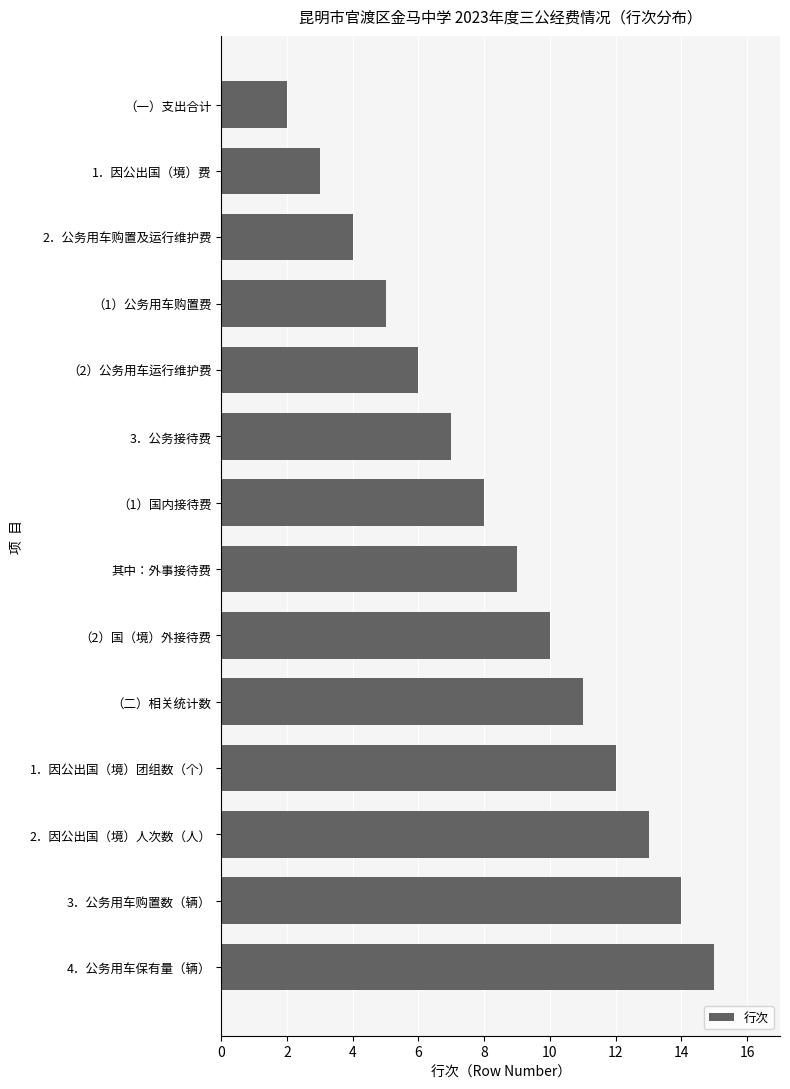

The value at 4．公务用车保有量（辆） is 15. True or false?

True